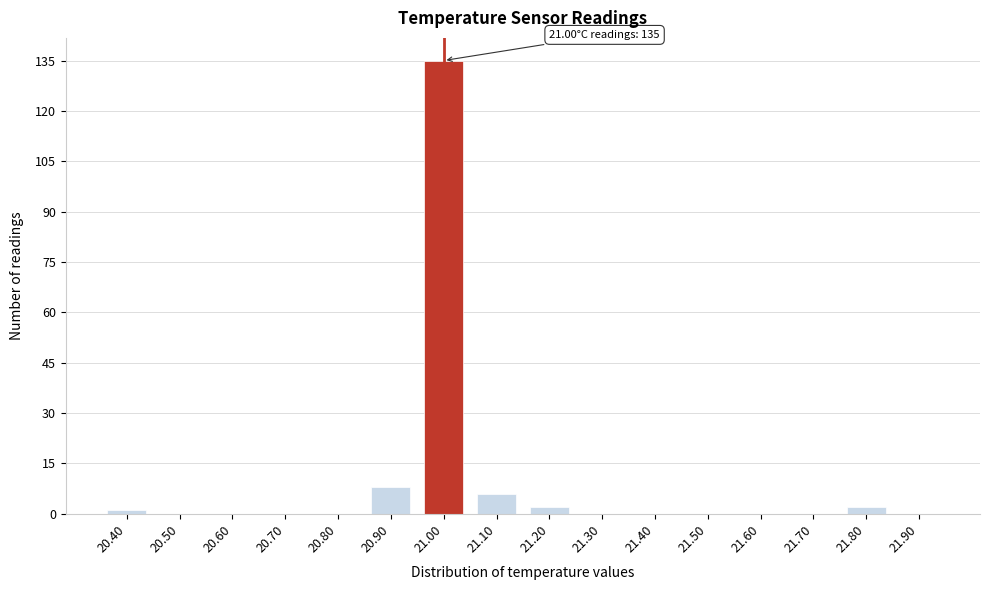

Which range on the x-axis has the tallest bar?

20.95 to 21.05